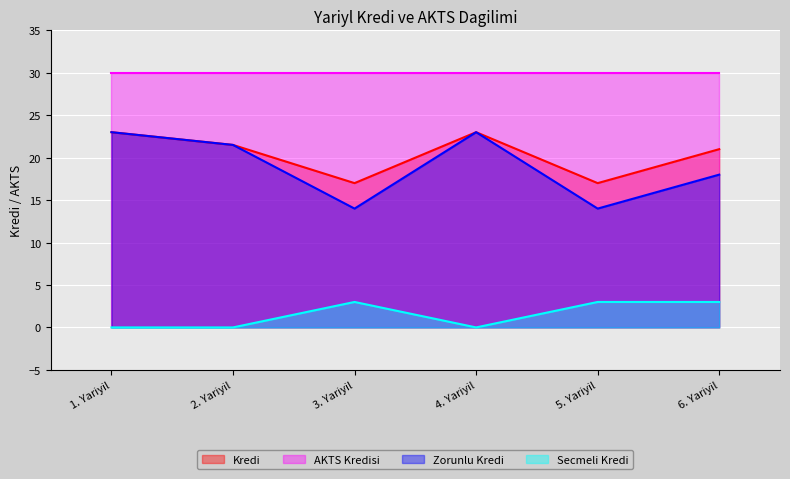

What is the approximate value of Zorunlu Kredi at 6. Yariyil?

18.0